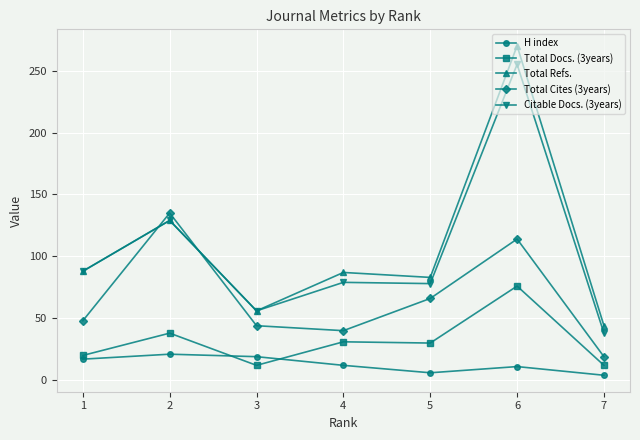

What is the value of the Total Refs. point at the 2nd from the left?

129